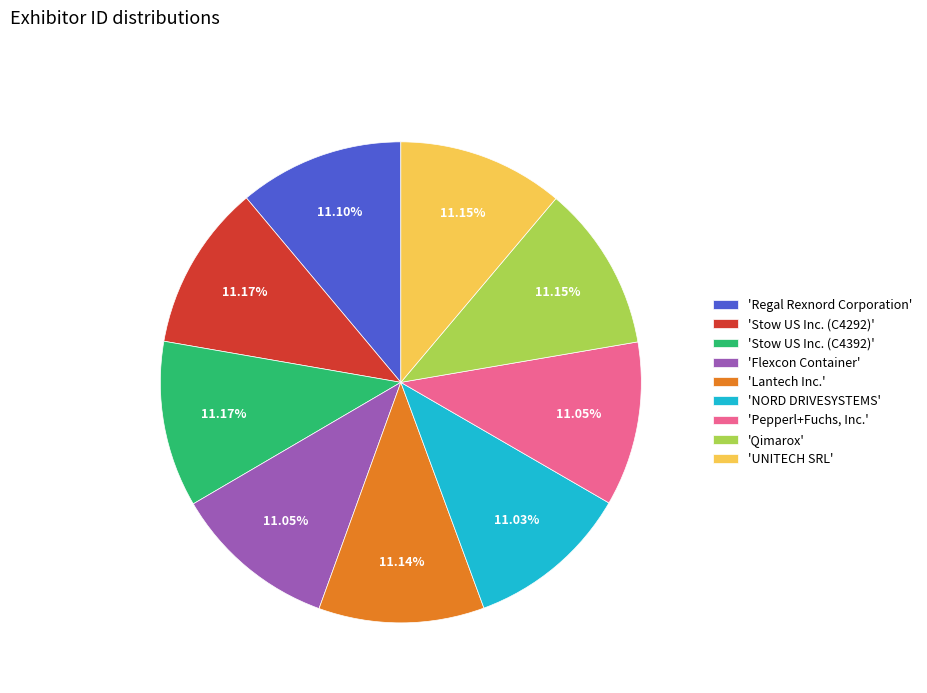

Is 'UNITECH SRL' the majority of the pie?

No